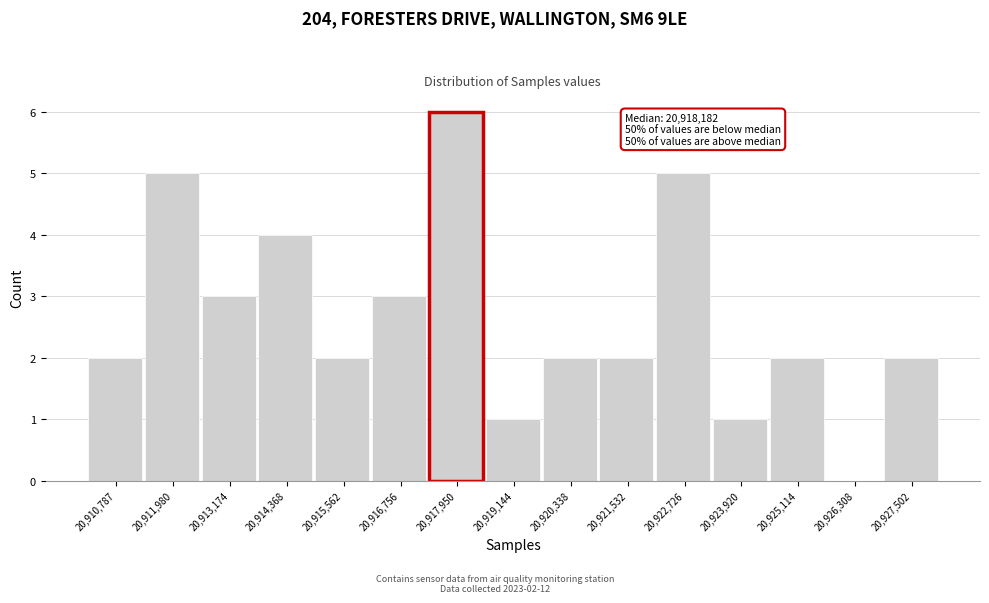

Reading right to left, extract all data points from this chart.

20,927,502=2	20,926,308=0	20,925,114=2	20,923,920=1	20,922,726=5	20,921,532=2	20,920,338=2	20,919,144=1	20,917,950=6	20,916,756=3	20,915,562=2	20,914,368=4	20,913,174=3	20,911,980=5	20,910,787=2